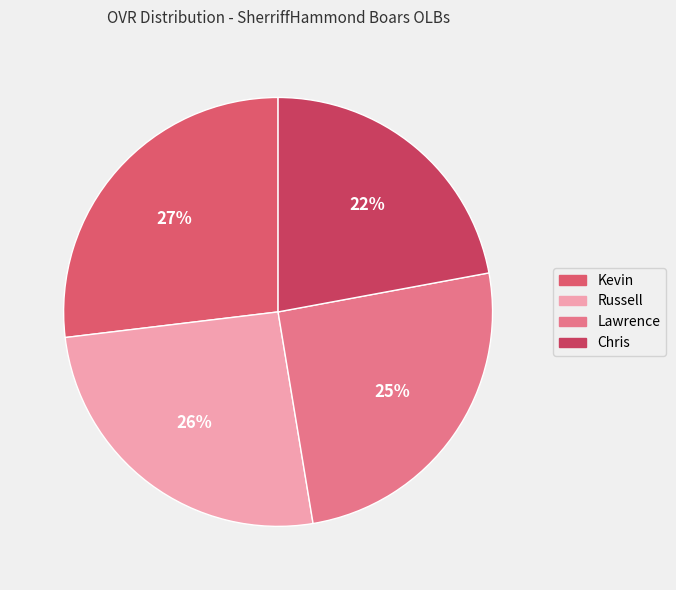

The Kevin slice represents 17% of the pie. True or false?

False